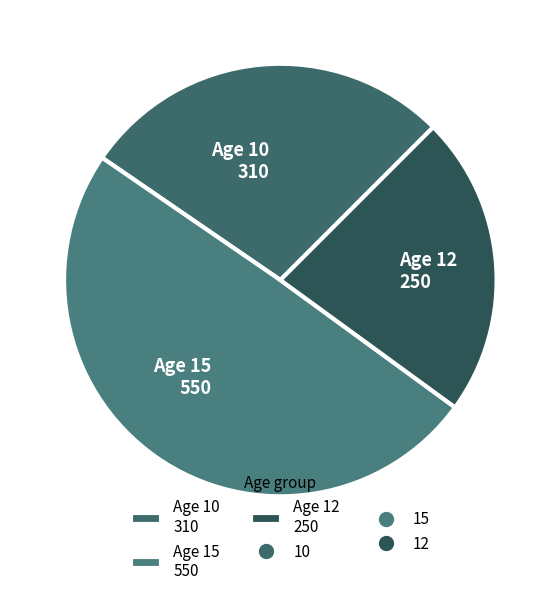

Does Age 15 550 account for over 50% of the chart?

No